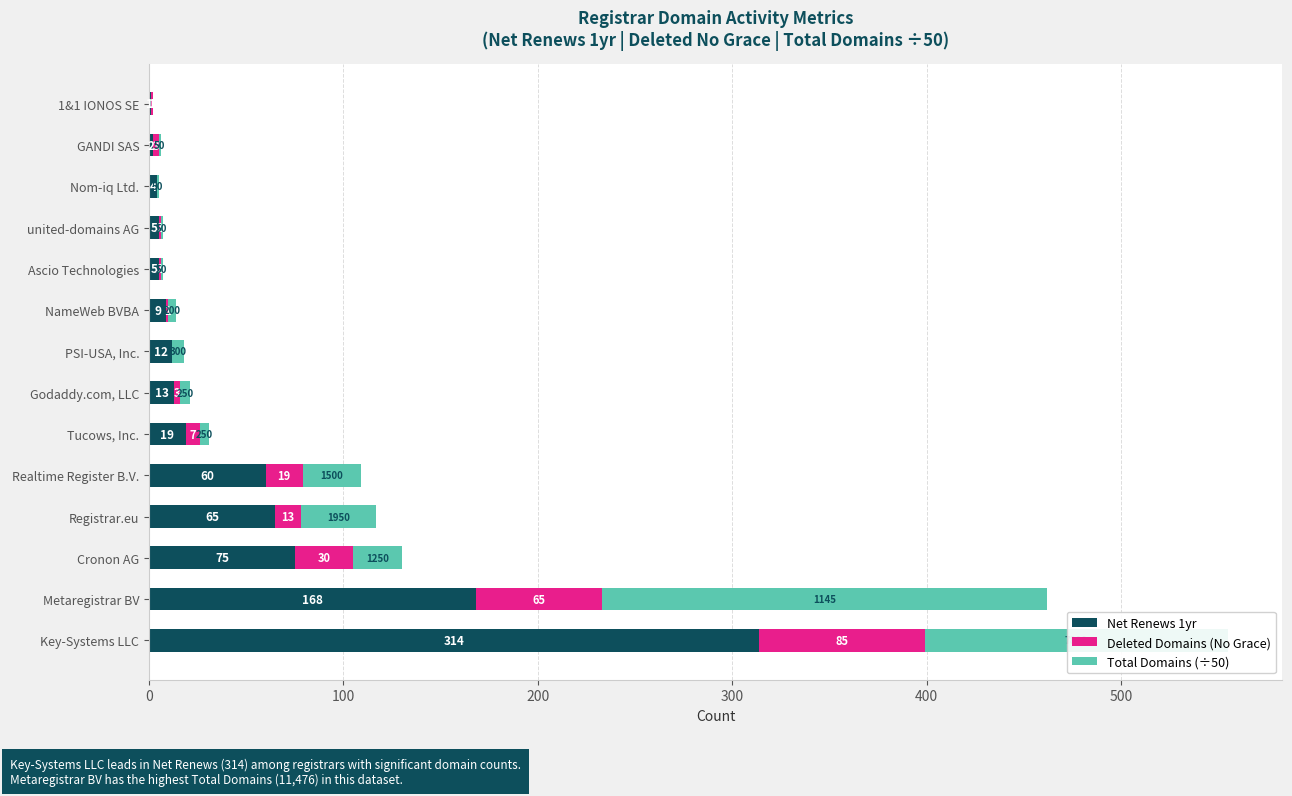

How many series are shown in this chart?

3